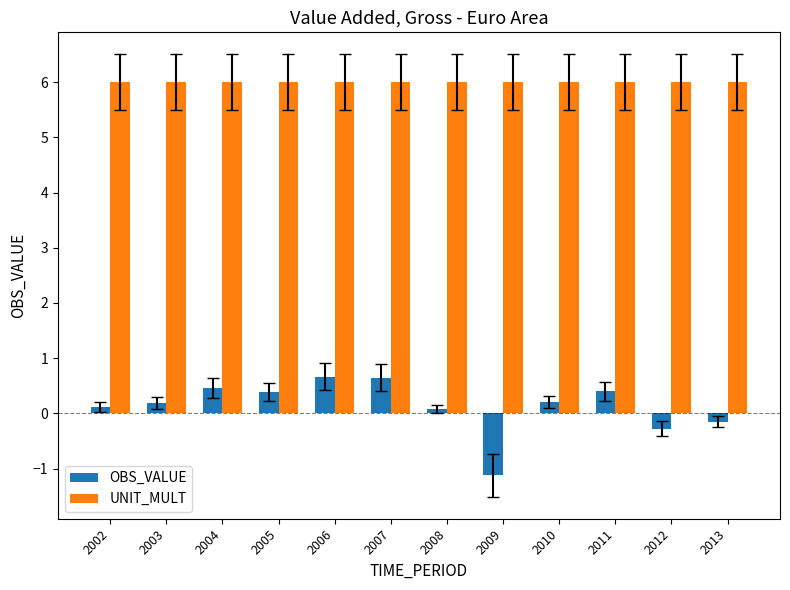

At which category does the chart reach its minimum across all series?

2009